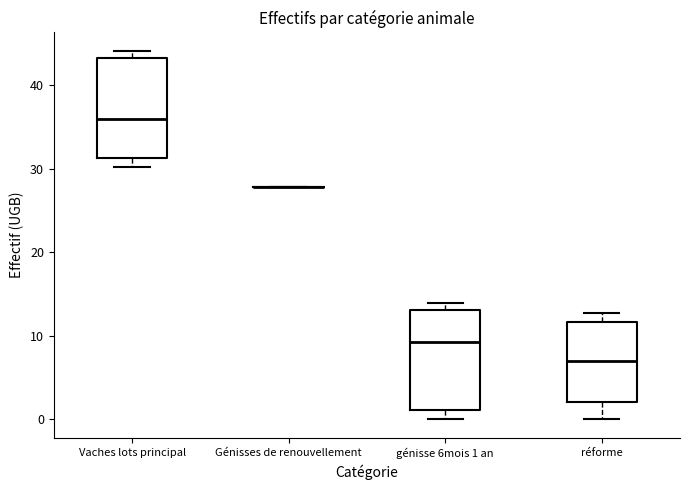

Reading left to right, transcribe this box plot: for each box, give where its median line is, the range the box spans, and where its two whiskers end, as read against the y-axis. The values are not printed on the chart, so give them approximately, as read against the axis.

Vaches lots principal: median 36, box 31 to 43, whiskers 30 to 44
Génisses de renouvellement: box collapsed to a line at 28, whiskers 28 to 28
génisse 6mois 1 an: median 9, box 1 to 13, whiskers 0 to 14
réforme: median 7, box 2 to 12, whiskers 0 to 13